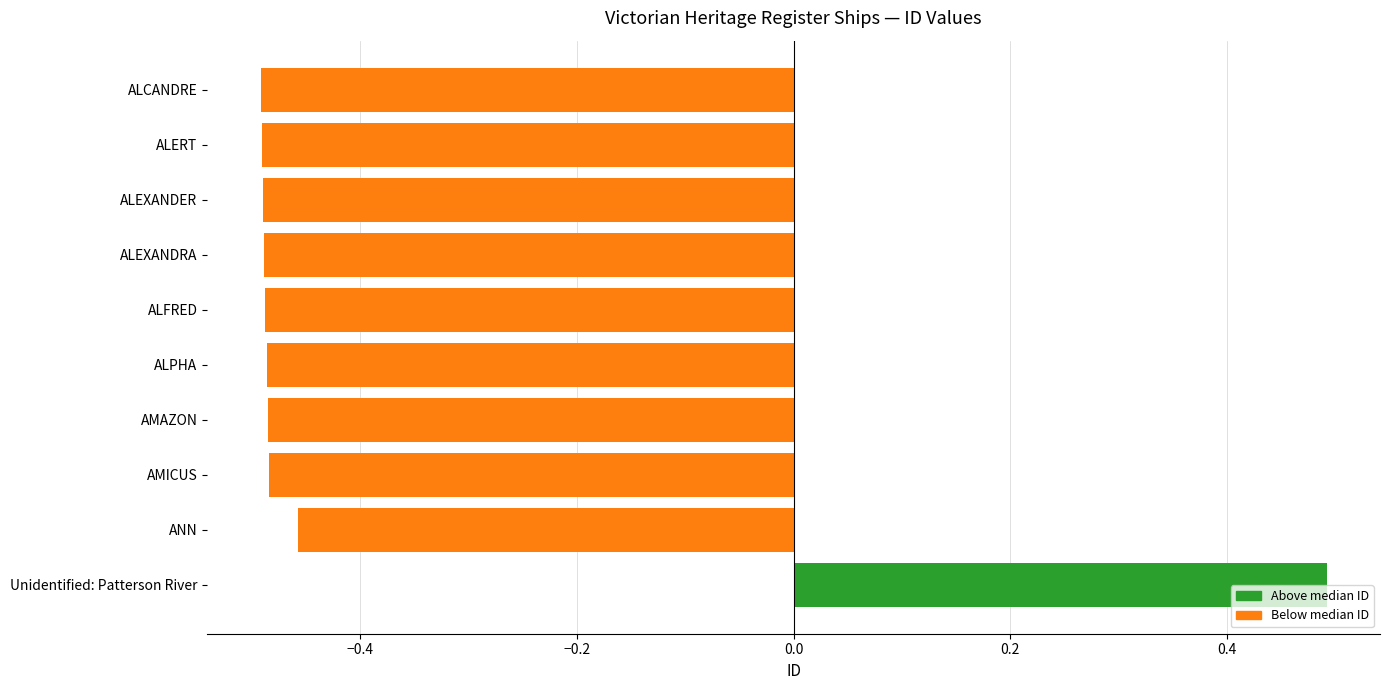

What is the value of the 4th bar from the left?

-0.5